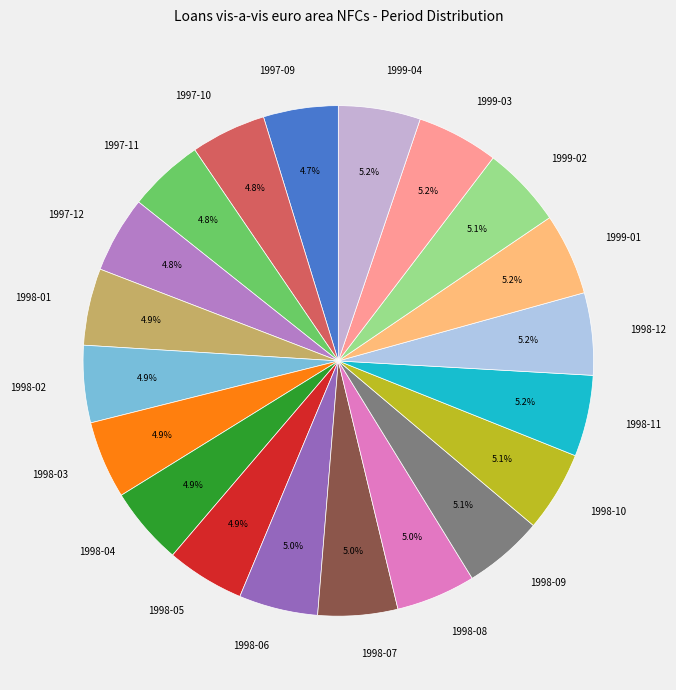

How many slices are in this pie chart?

20